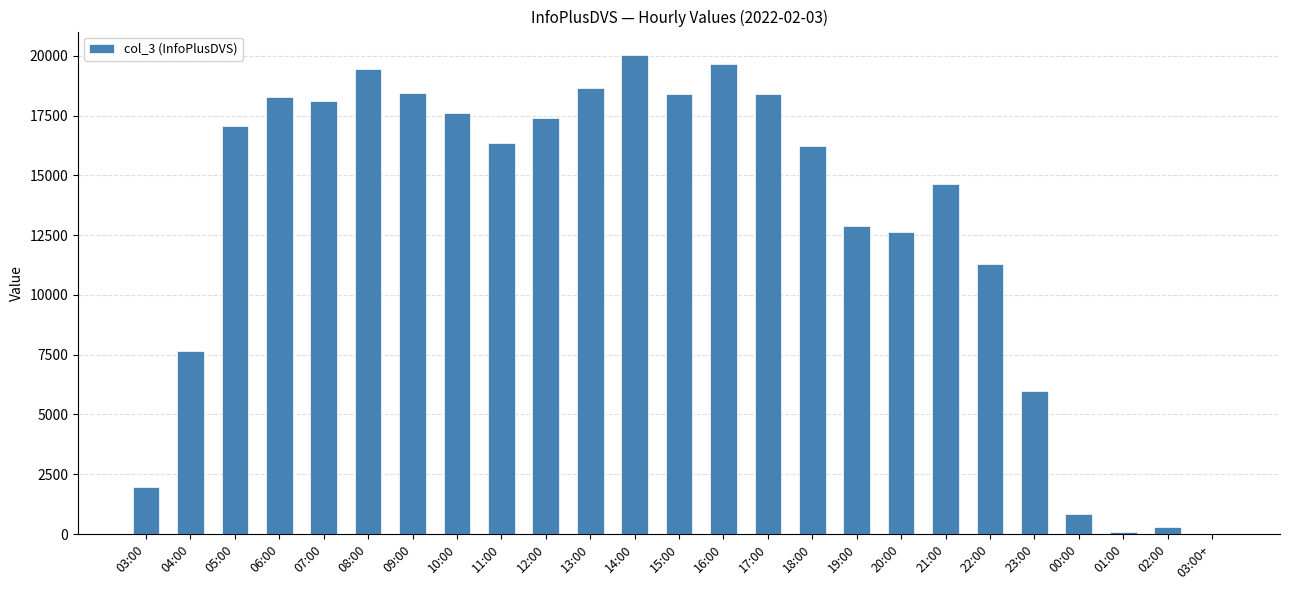

Are the bars horizontal?

No